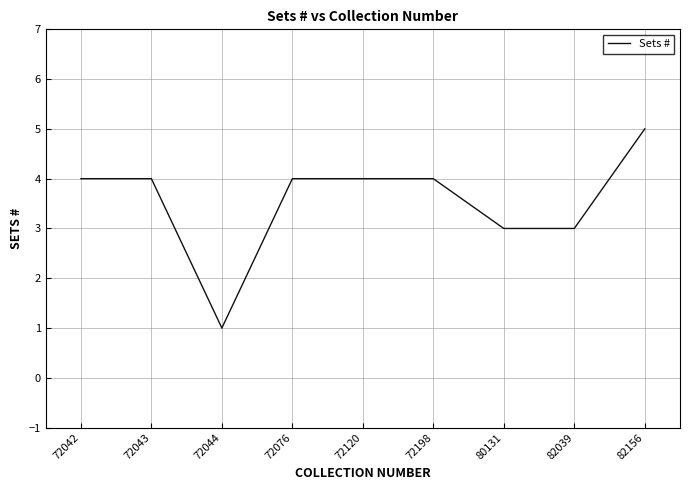

Count the number of data series in this chart.

1